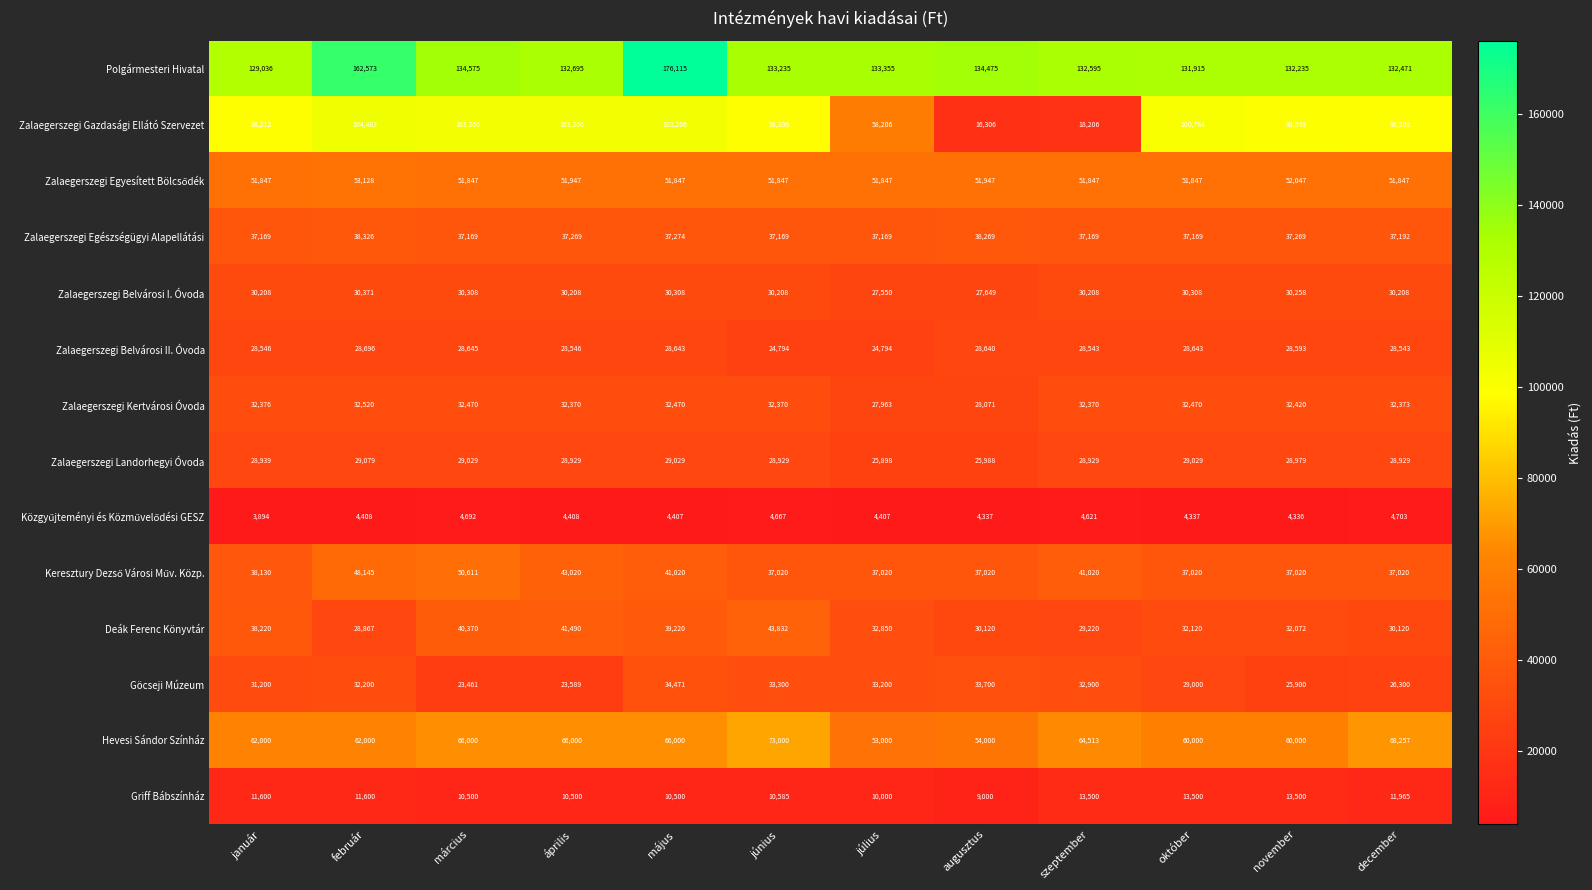

What is the difference between the Zalaegerszegi Kertvárosi Óvoda values at október and január?

94